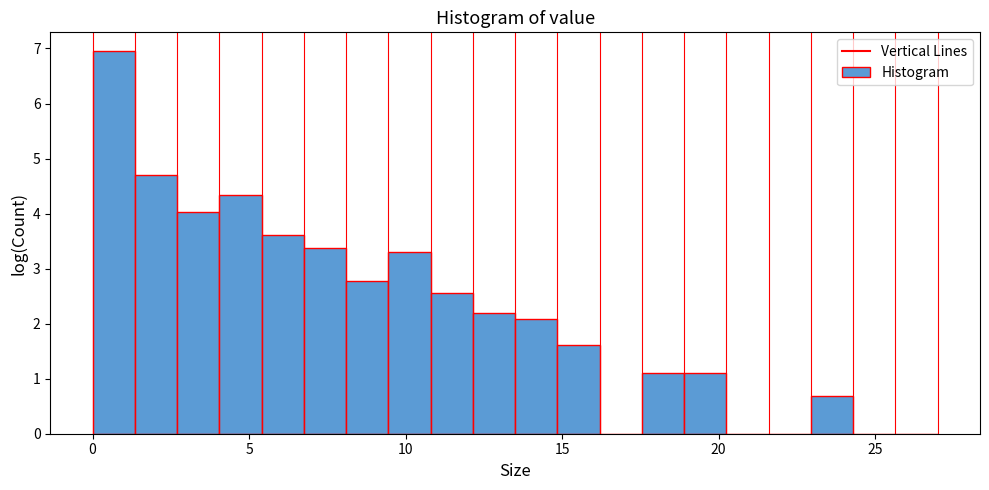

Around what value on the x-axis is the tallest bar? Give the approximate position of its centre, as read against the axis.

0.5